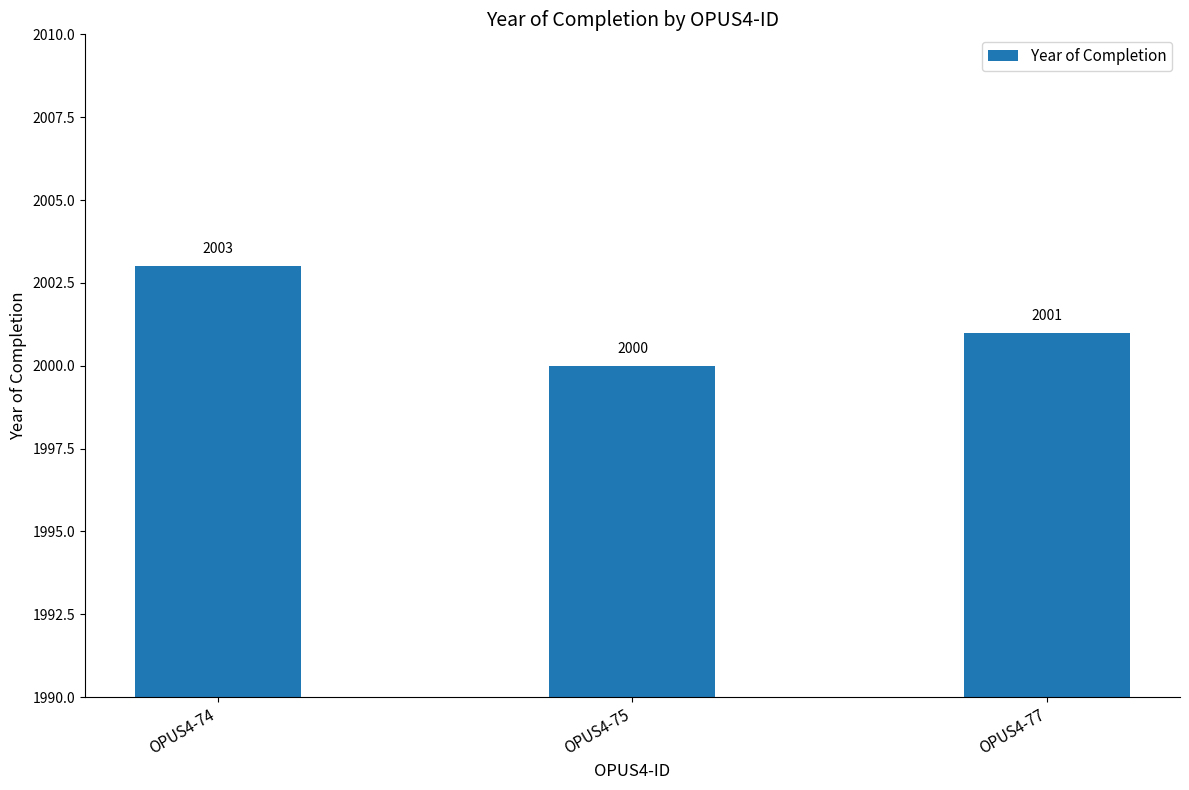

What is the difference between the values at OPUS4-77 and OPUS4-74?

2